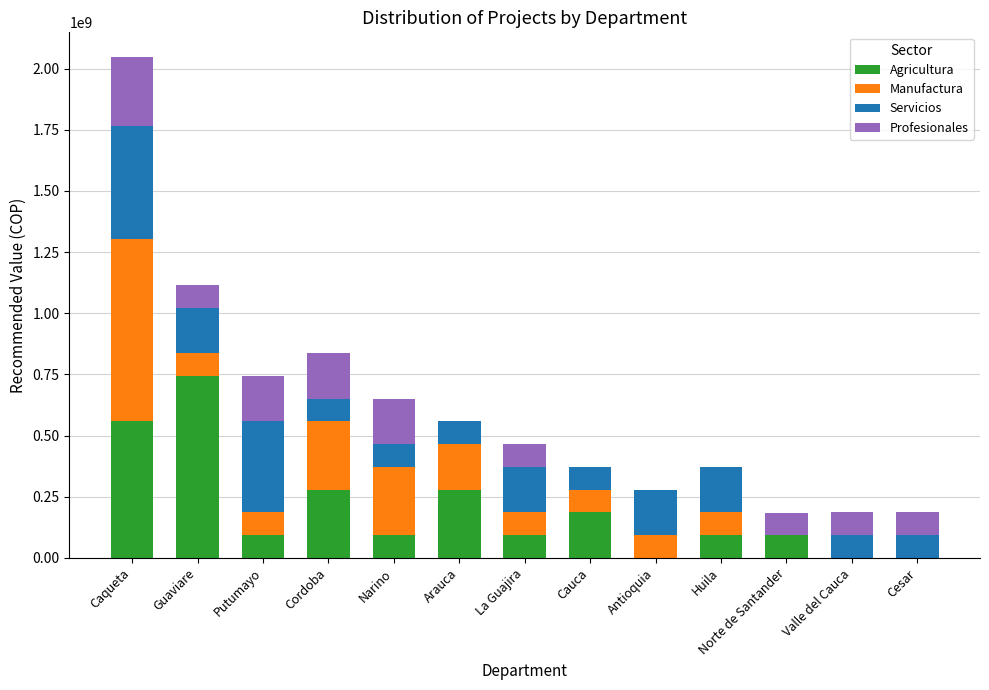

What is the highest value of the Agricultura series?

744000000.0